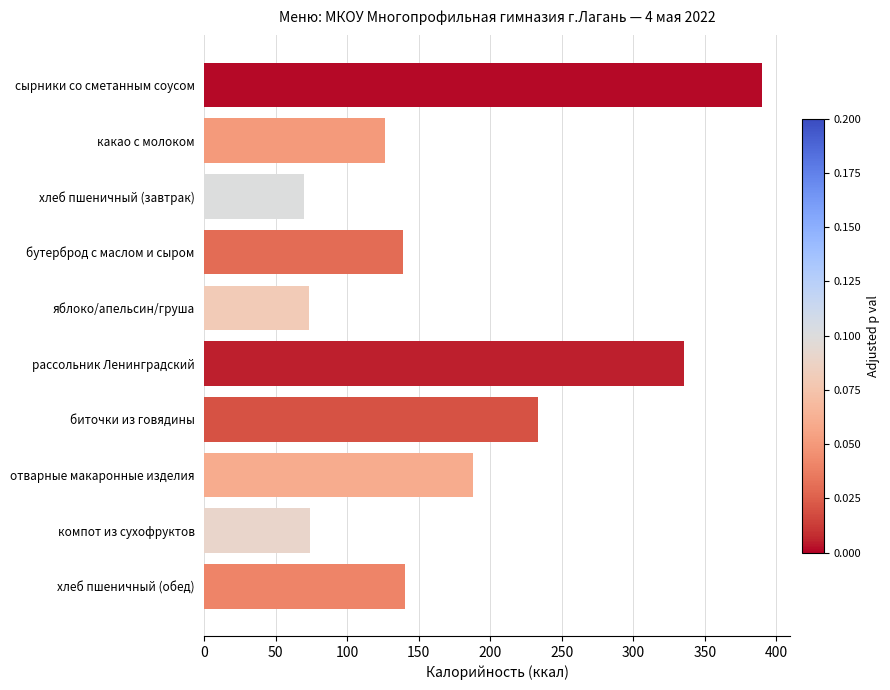

The value at хлеб пшеничный (завтрак) is 125.9. True or false?

False